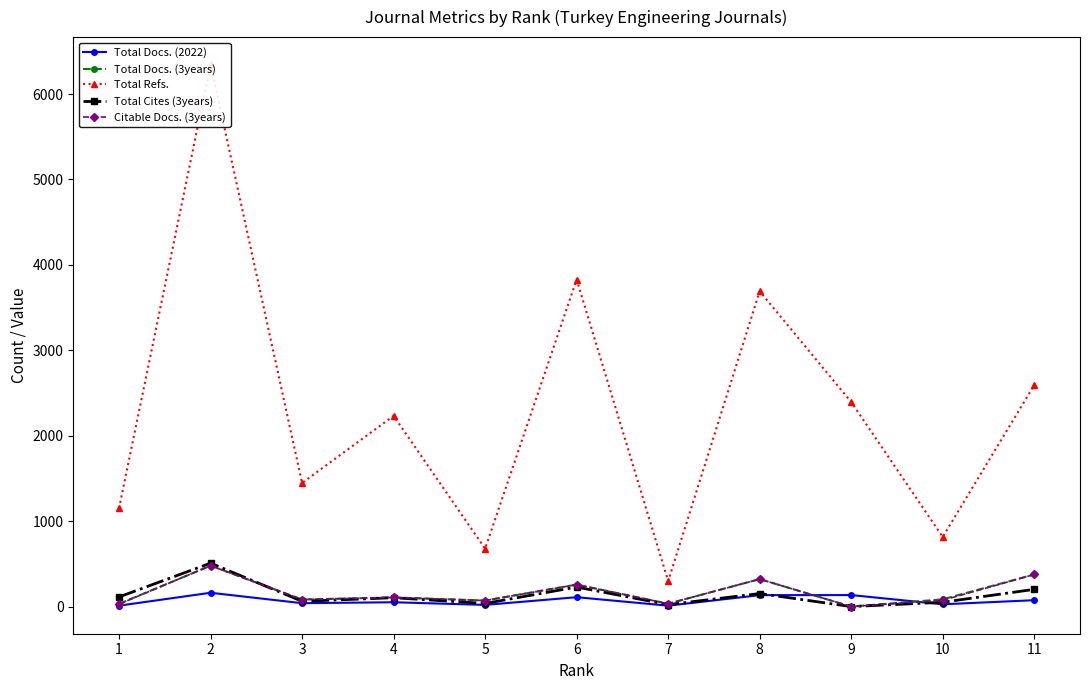

What is the difference between the maximum and second lowest values in the Total Docs. (2022) series?

151